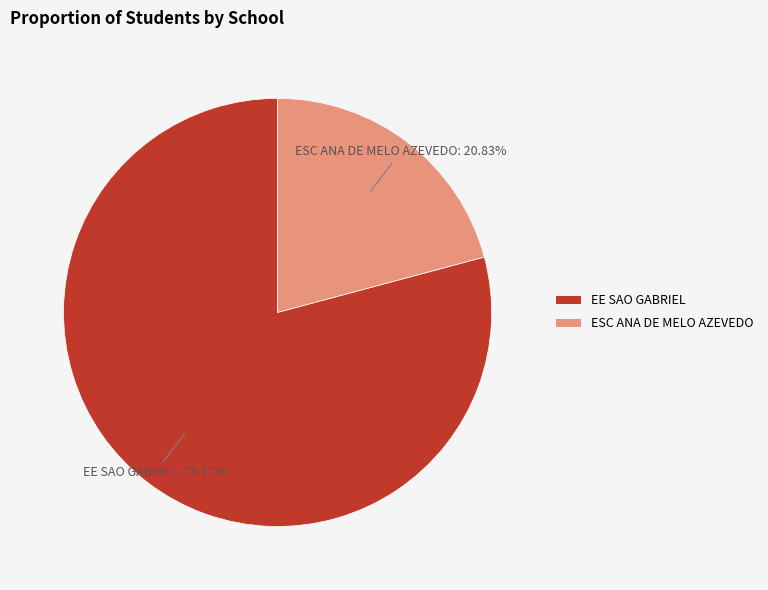

Is there any slice that represents more than half of the pie?

Yes